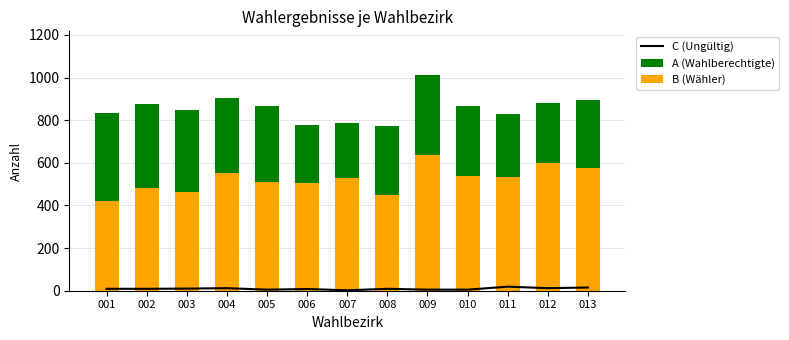

Which series has the largest total across all categories?

A (Wahlberechtigte)